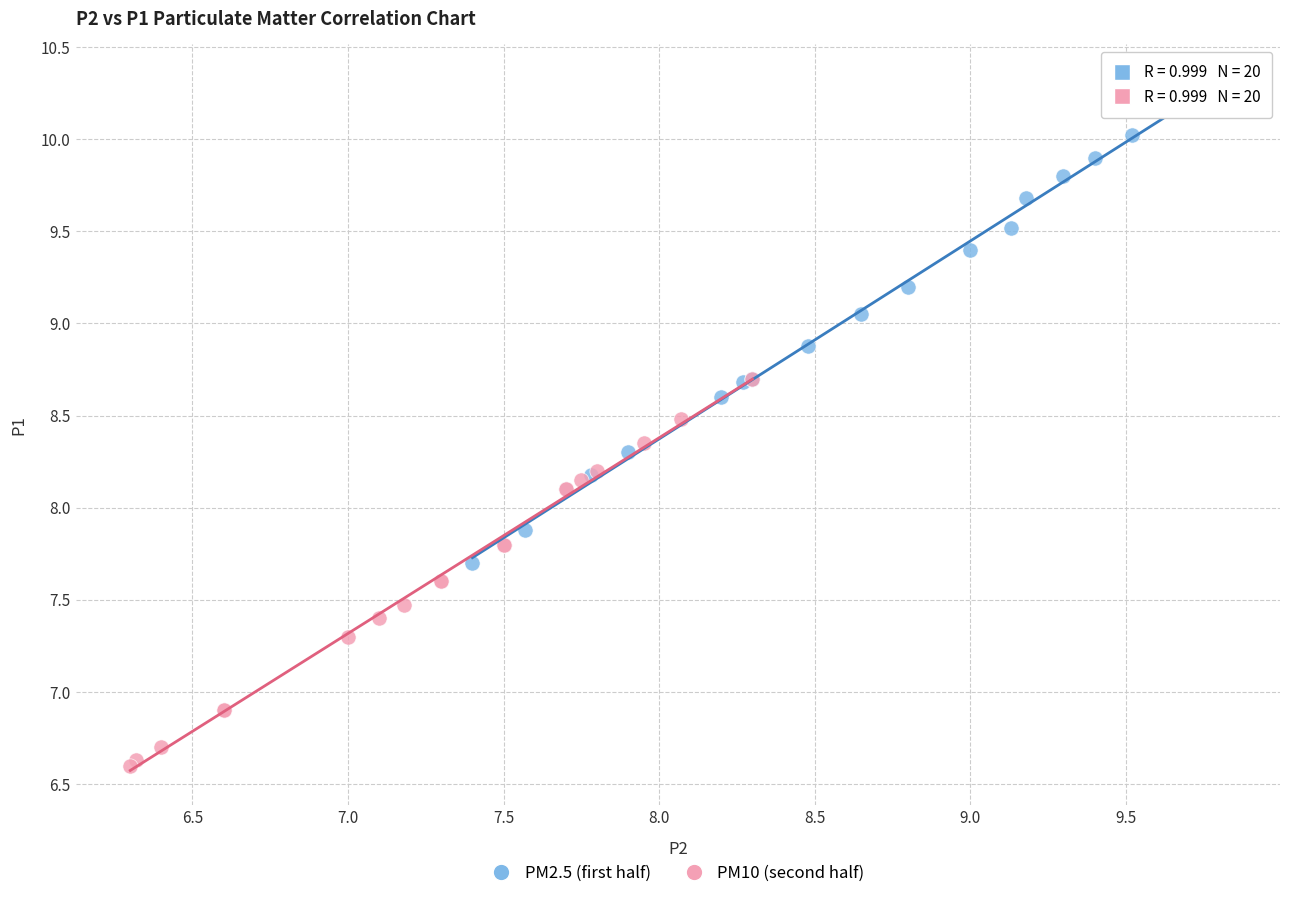

Which series reaches the maximum Y coordinate?

PM2.5 (first half)